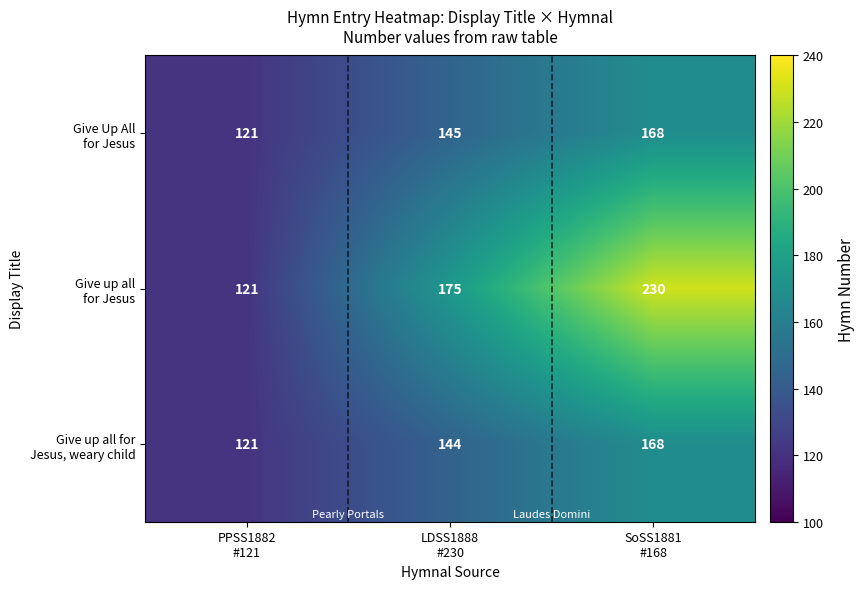

How many categories are shown in the chart?

3